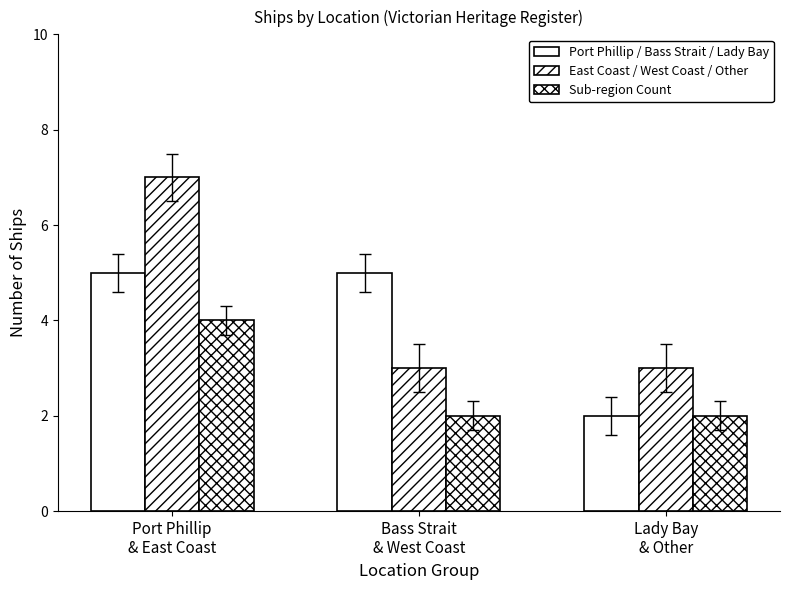

Are the bars horizontal?

No